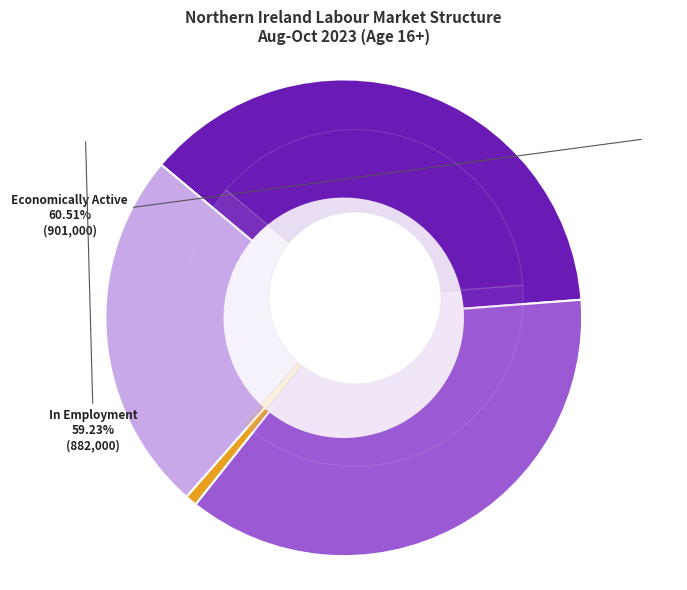

What percentage is NOT represented by Economically Inactive?

75.4%